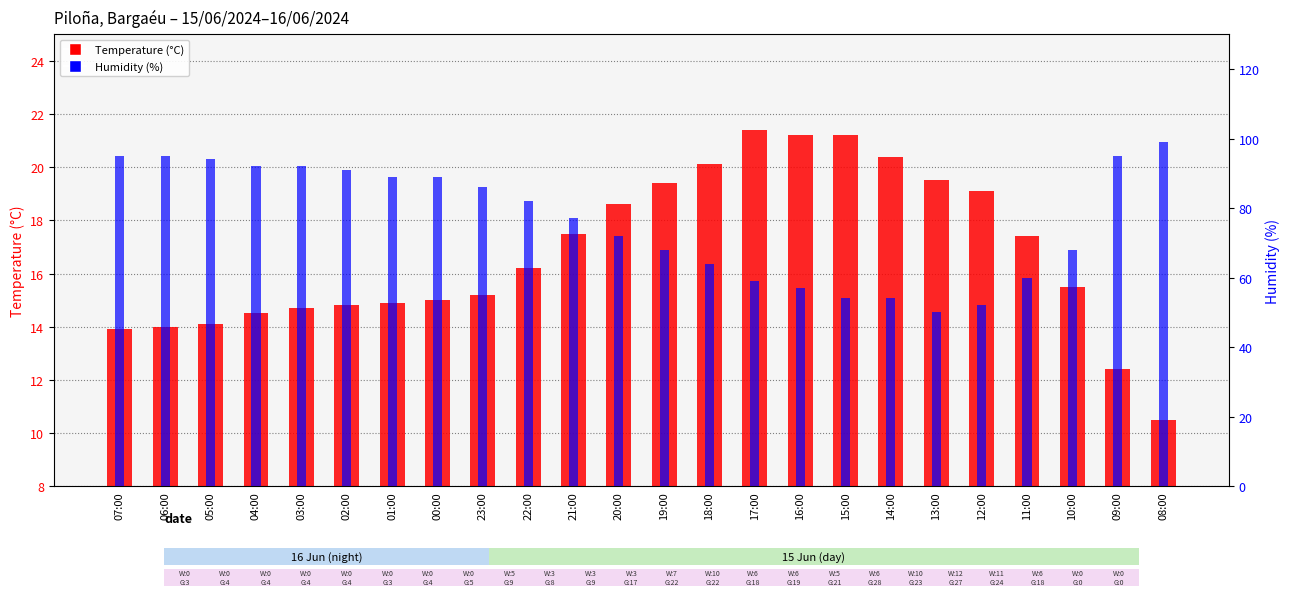

What is the sum of all Temperature (°C) values?

401.5